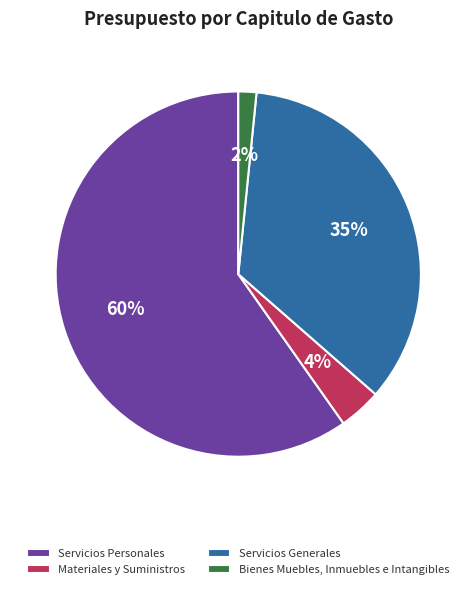

To the nearest percent, what is the combined percentage of Servicios Generales and Materiales y Suministros?

39%